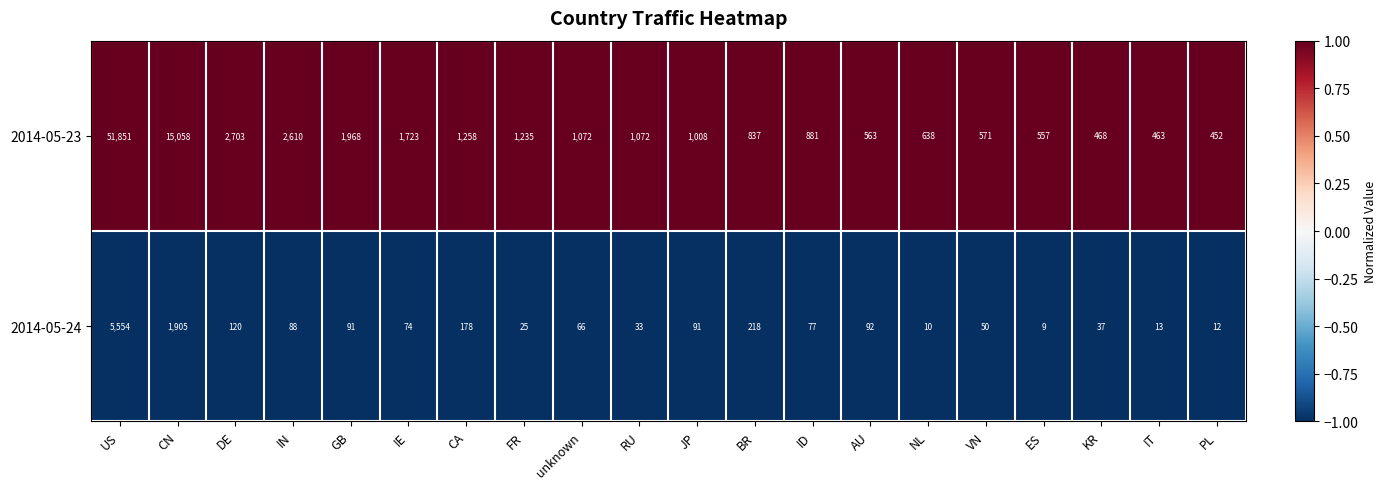

Which series changed the most between unknown and JP?

2014-05-23